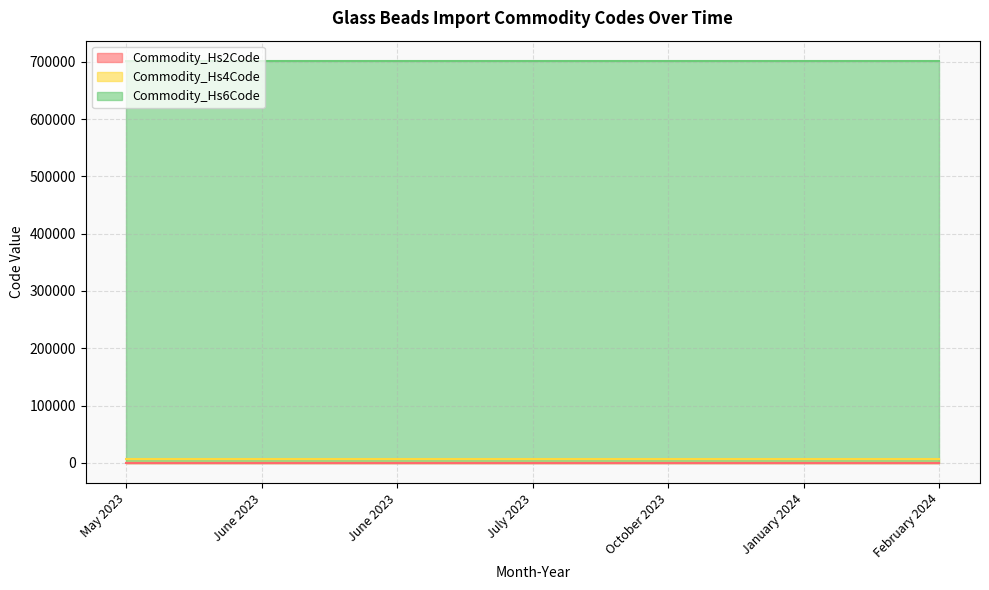

True or false: Commodity_Hs6Code and Commodity_Hs4Code cross at least once.

False